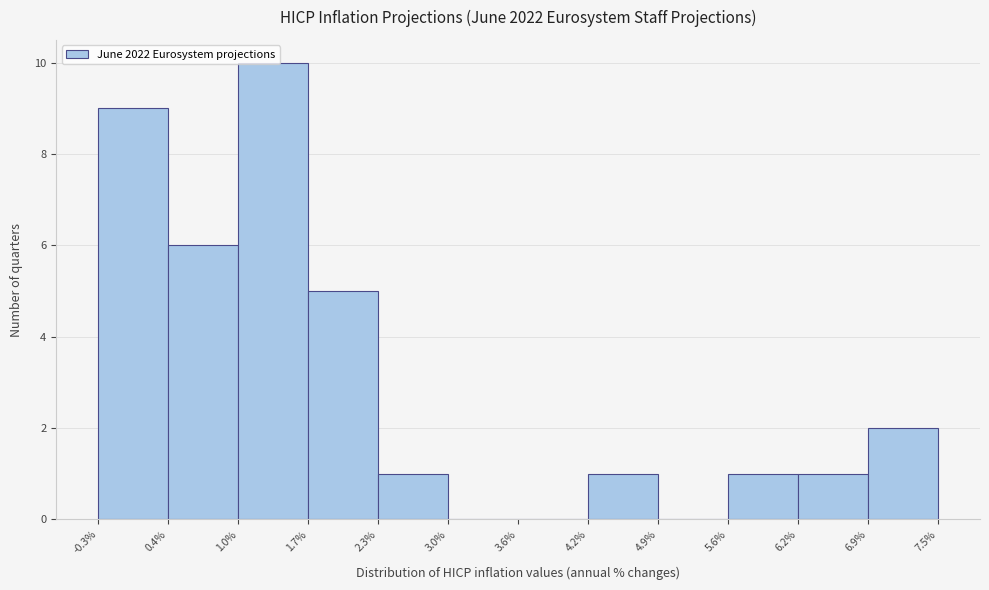

Reading left to right, list every bar in this chart as the range it spans on the x-axis followed by its height. The values are not printed on the chart, so give them approximately, as read against the axis.

-0.3% to 0.4%: 9
0.4% to 1.0%: 6
1.0% to 1.7%: 10
1.7% to 2.3%: 5
2.3% to 3.0%: 1
3.0% to 3.6%: 0
3.6% to 4.2%: 0
4.2% to 4.9%: 1
4.9% to 5.6%: 0
5.6% to 6.2%: 1
6.2% to 6.9%: 1
6.9% to 7.5%: 2